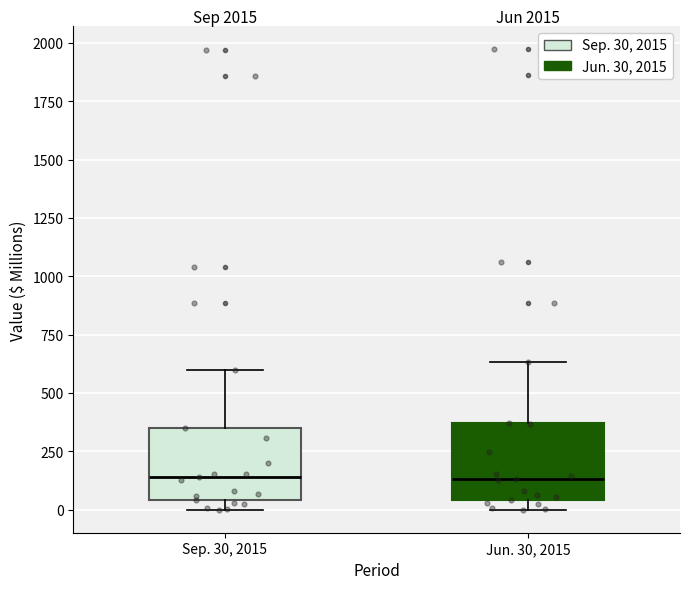

Reading left to right, transcribe this box plot: for each box, give where its median line is, the range the box spans, and where its two whiskers end, as read against the y-axis. The values are not printed on the chart, so give them approximately, as read against the axis.

Sep. 30, 2015: median 150, box 50 to 350, whiskers 0 to 600
Jun. 30, 2015: median 150, box 50 to 350, whiskers 0 to 650